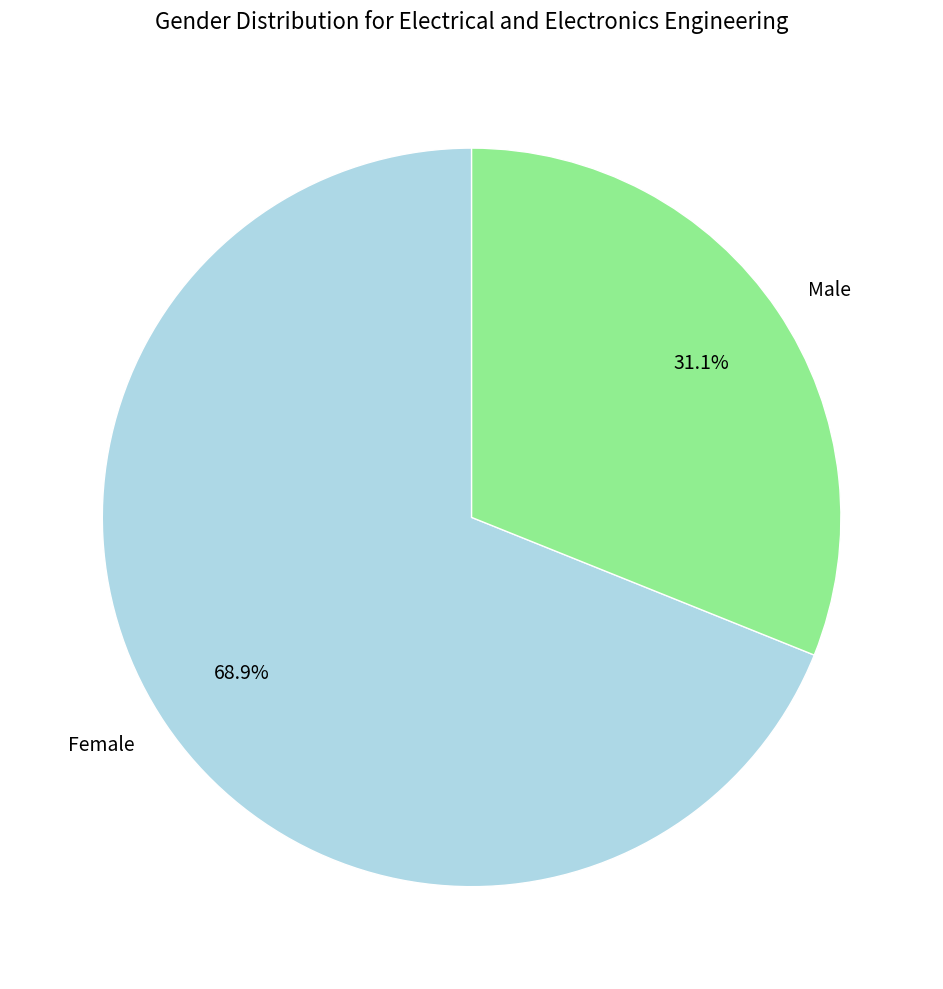

To the nearest percent, what is the difference between the largest and smallest slice percentages?

38%